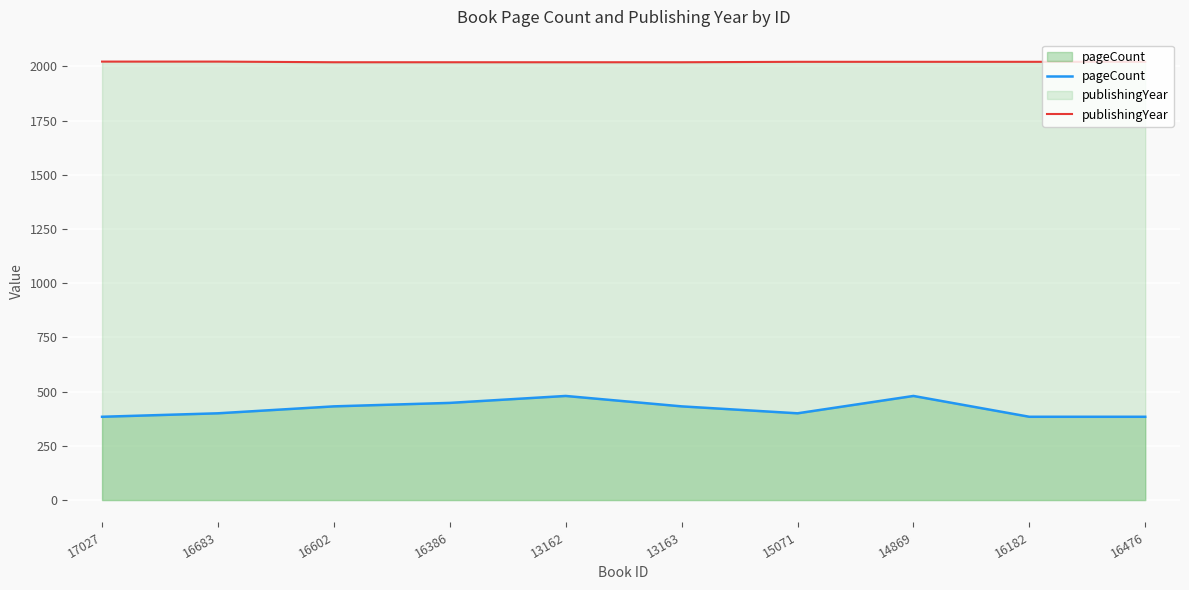

What is the total value across all series at 16602?

2451